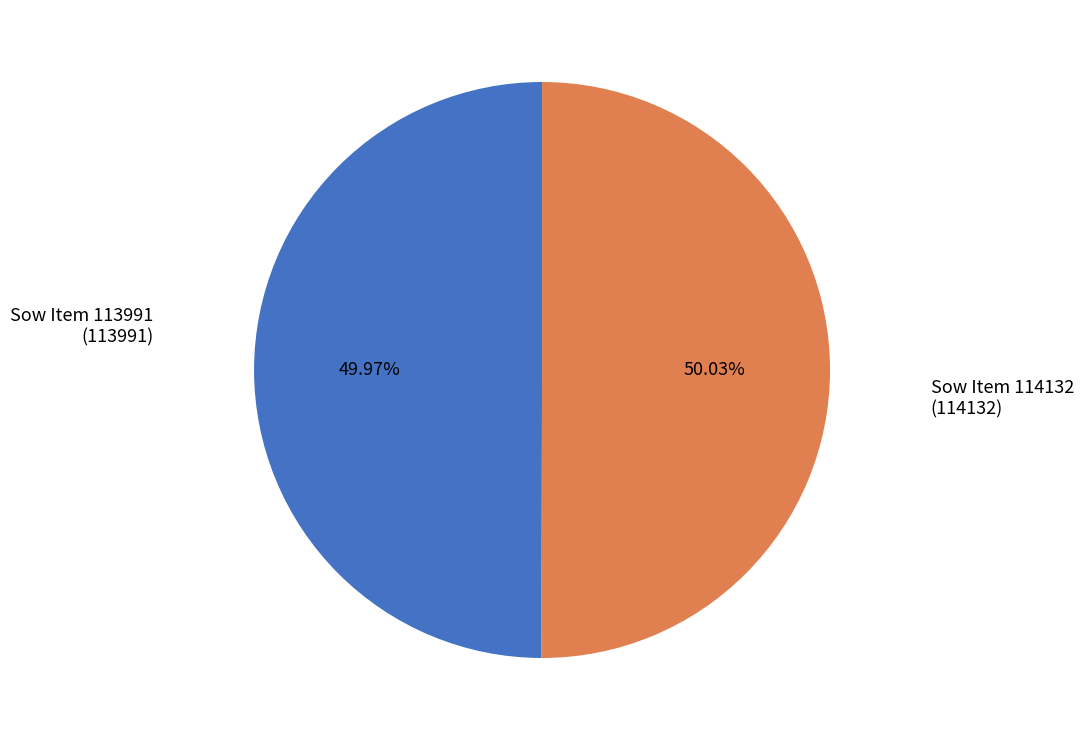

Does any single category account for the majority?

Yes